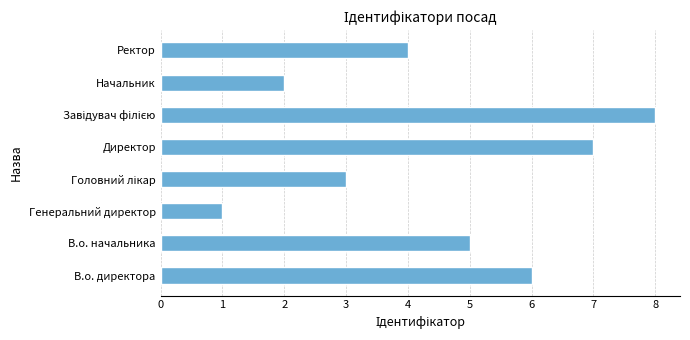

What is the difference between the maximum and minimum values?

7